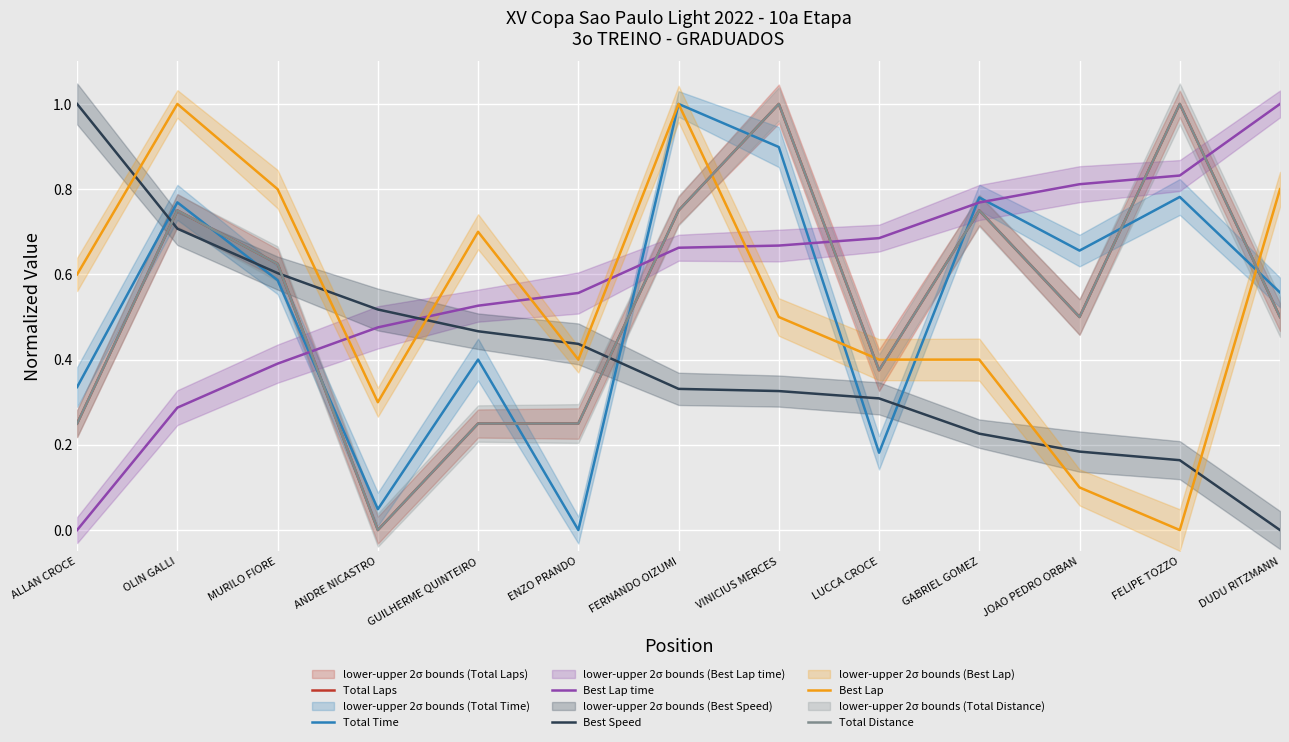

The Total Laps series shows 0.4 at GUILHERME QUINTEIRO. True or false?

False